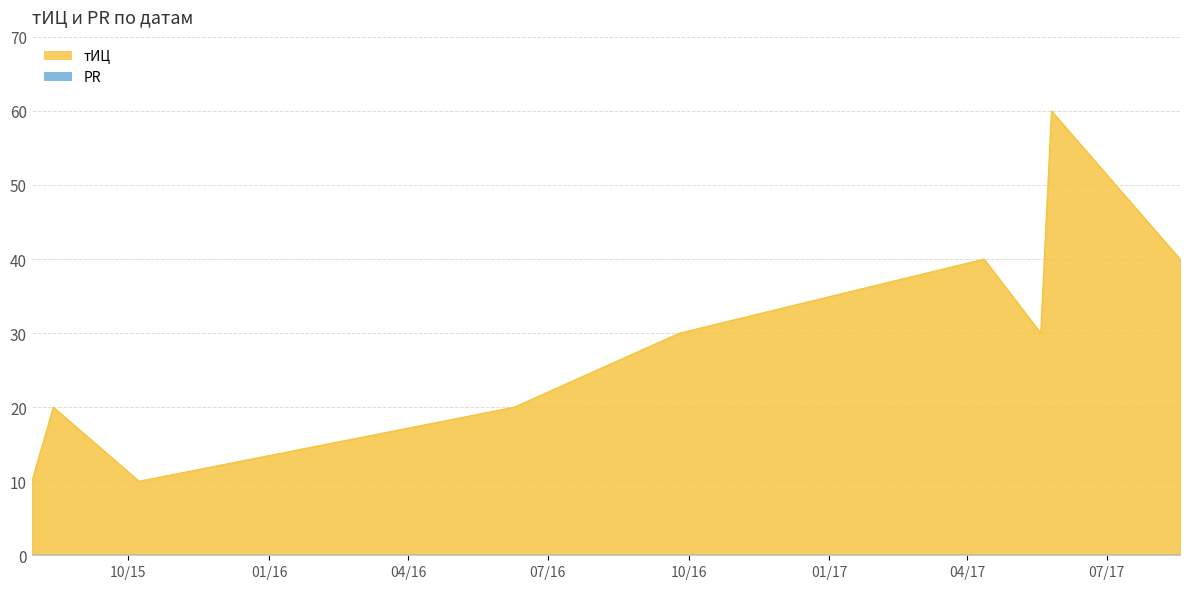

Reading left to right, list all the values displayed in this chart.

10	20	10	20	30	40	30	60	40